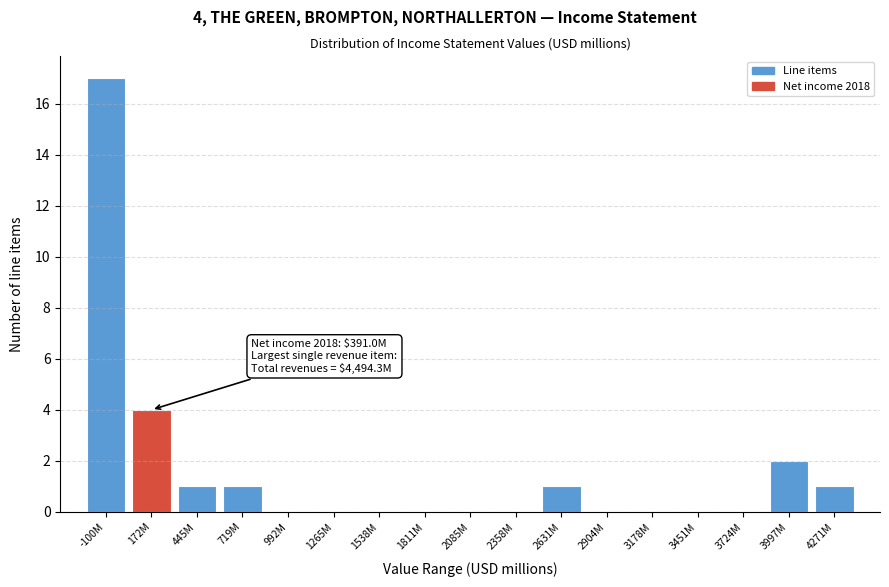

Reading left to right, what are all the values shown in this chart?

-100M=17	172M=4	445M=1	719M=1	992M=0	1265M=0	1538M=0	1811M=0	2085M=0	2358M=0	2631M=1	2904M=0	3178M=0	3451M=0	3724M=0	3997M=2	4271M=1